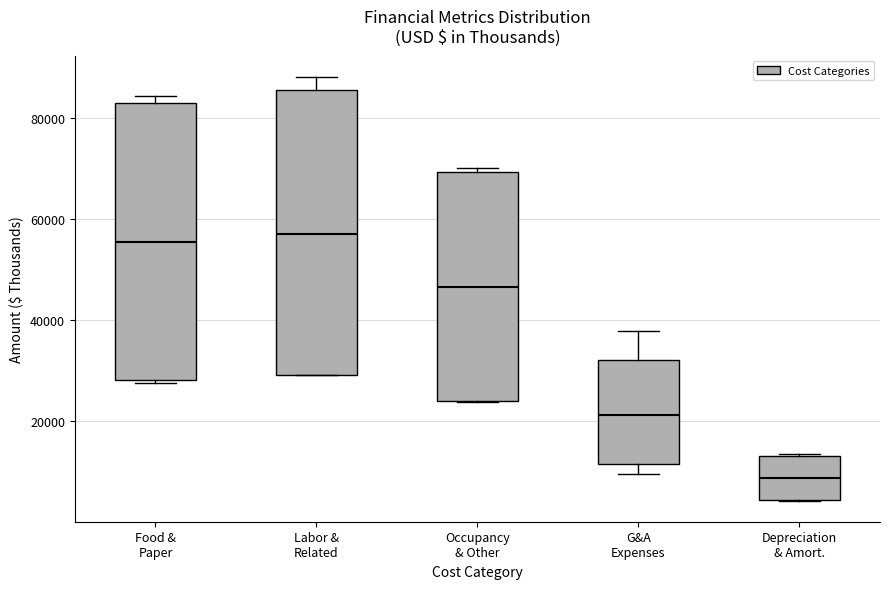

Reading left to right, read every box against the y-axis: the position of its median line, the range the box covers, and the ends of its whiskers. The values are not printed on the chart, so give them approximately, as read against the axis.

Food & Paper: median 56000, box 28000 to 82000, whiskers 28000 (just below the box's lower edge) to 84000
Labor & Related: median 56000, box 30000 to 86000, whiskers 30000 to 88000
Occupancy & Other: median 46000, box 24000 to 70000, whiskers 24000 to 70000 (just above the box's upper edge)
G&A Expenses: median 22000, box 12000 to 32000, whiskers 10000 to 38000
Depreciation & Amort.: median 8000, box 4000 to 14000, whiskers 4000 to 14000